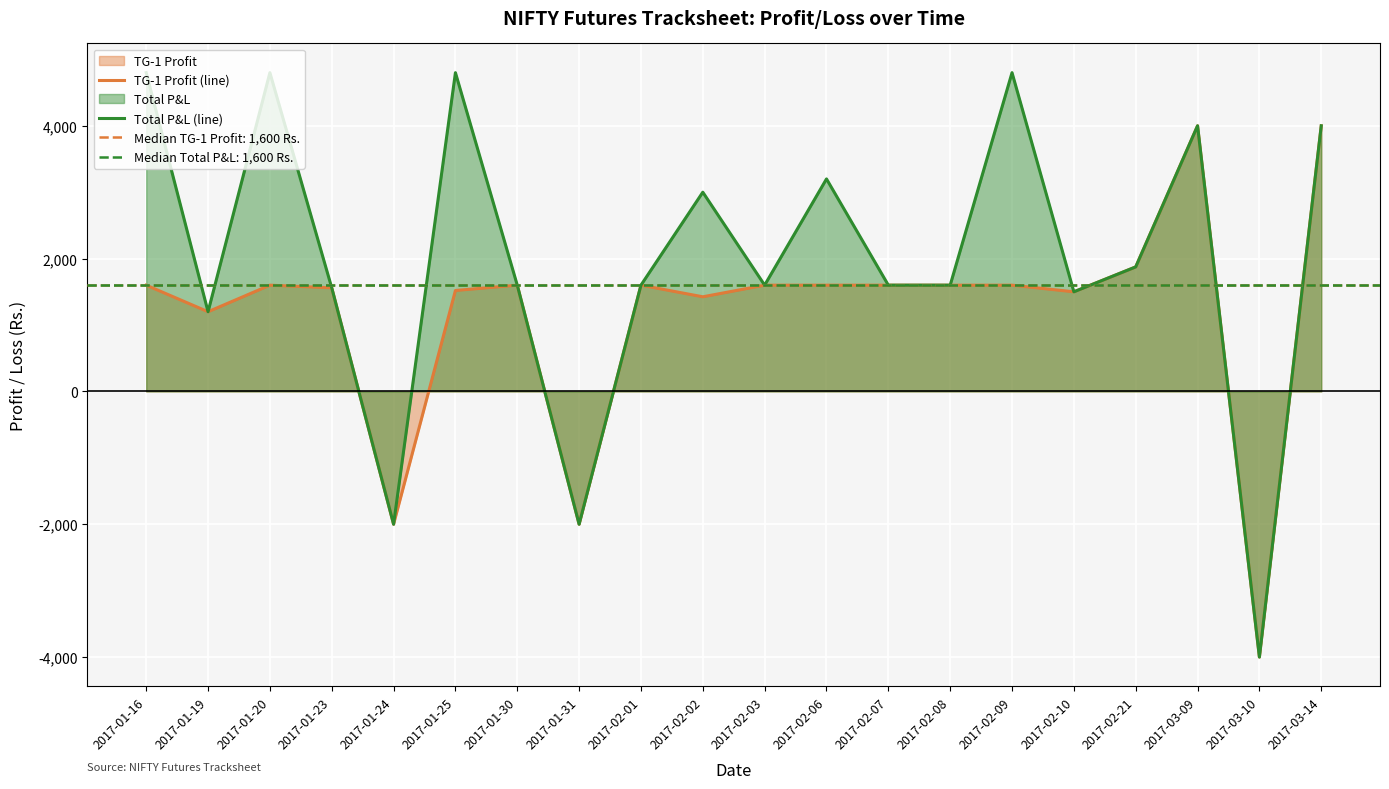

How many lines are shown in the chart?

2